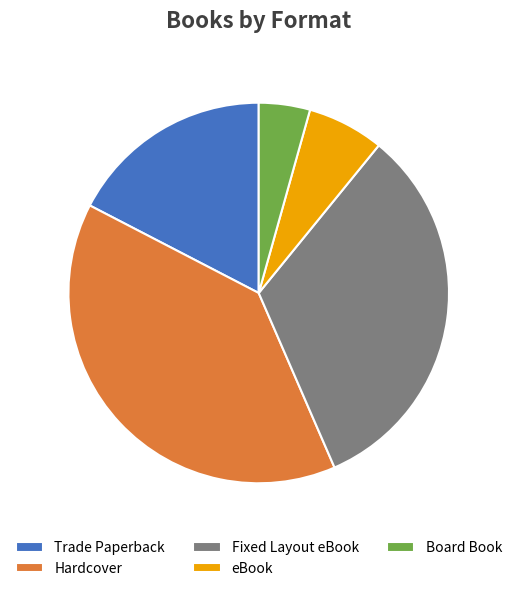

Combined, do Hardcover and Fixed Layout eBook account for over 50%?

Yes